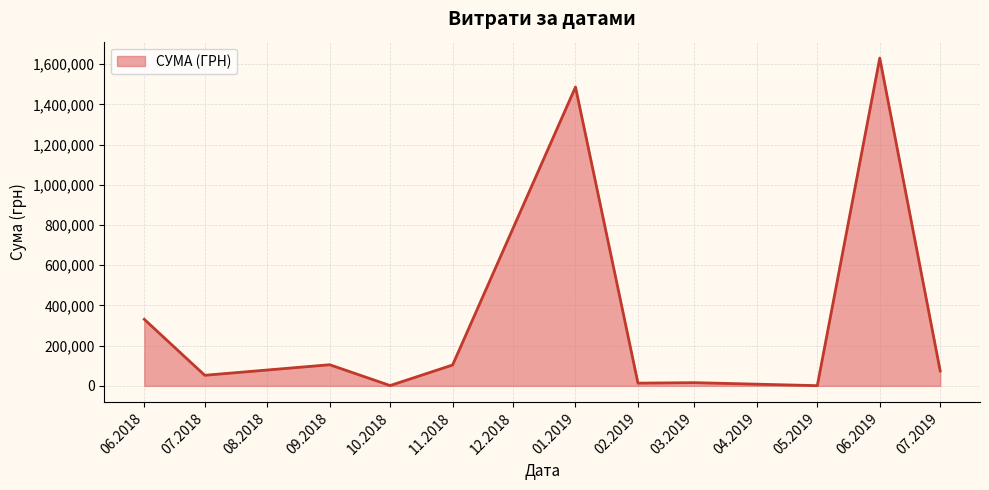

How many distinct data groups are displayed?

1